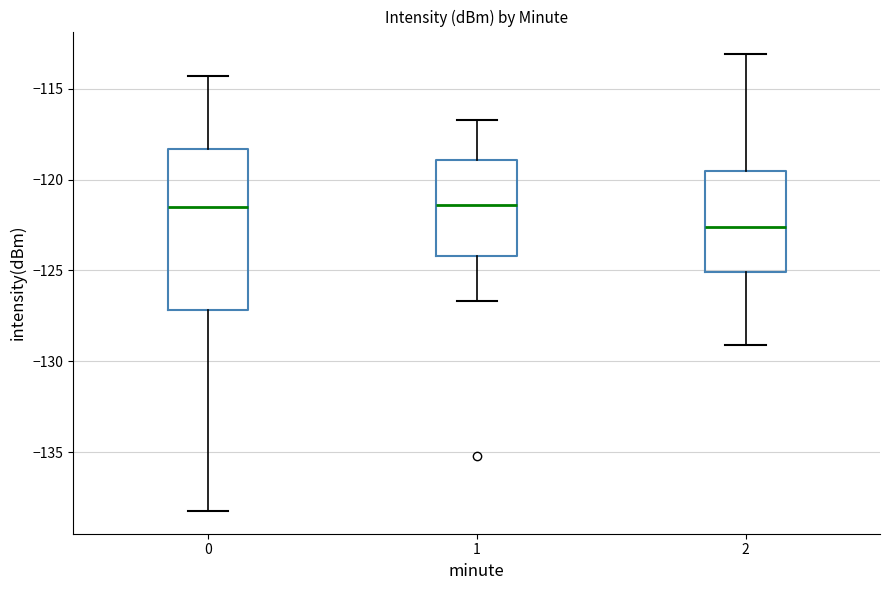

Reading left to right, transcribe this box plot: for each box, give where its median line is, the range the box spans, and where its two whiskers end, as read against the y-axis. The values are not printed on the chart, so give them approximately, as read against the axis.

0: median -121.5, box -127.0 to -118.5, whiskers -138.0 to -114.5
1: median -121.5, box -124.0 to -119.0, whiskers -126.5 to -116.5
2: median -122.5, box -125.0 to -119.5, whiskers -129.0 to -113.0